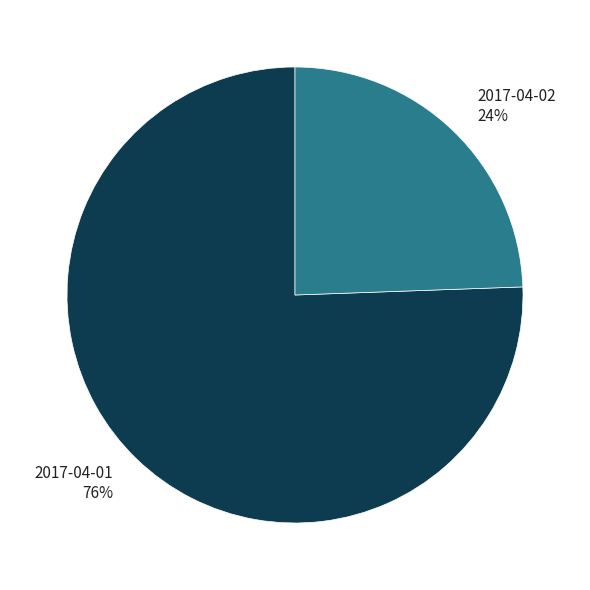

Rank the categories by value from highest to lowest.

2017-04-01, 2017-04-02